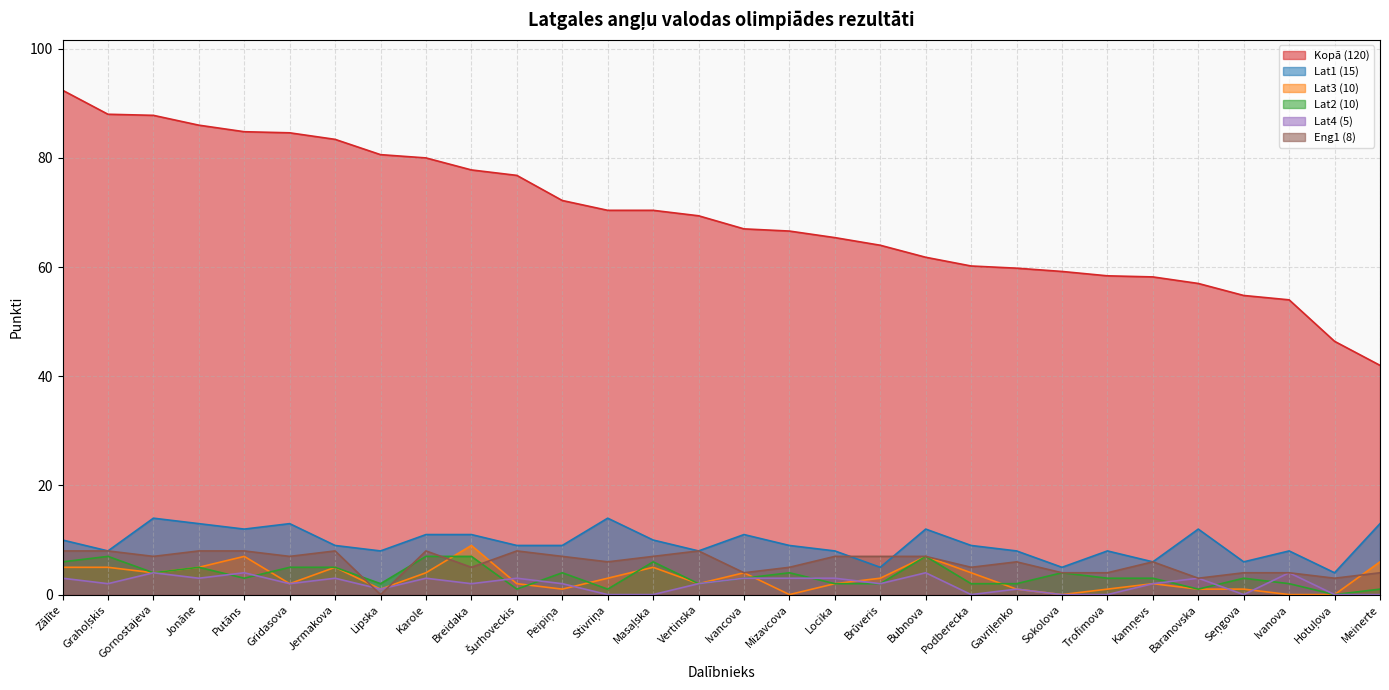

List the labels in order of Kopā (120) value, smallest first.

Meinerte, Hotuļova, Ivanova, Seņgova, Baranovska, Kamņevs, Trofimova, Sokolova, Gavriļenko, Podberecka, Bubnova, Brūveris, Locika, Mizavcova, Ivancova, Vertinska, Stivriņa, Masaļska, Peipiņa, Šurhoveckis, Breidaka, Karole, Lipska, Jermakova, Gridasova, Putāns, Jonāne, Gornostajeva, Grahoļskis, Zālīte